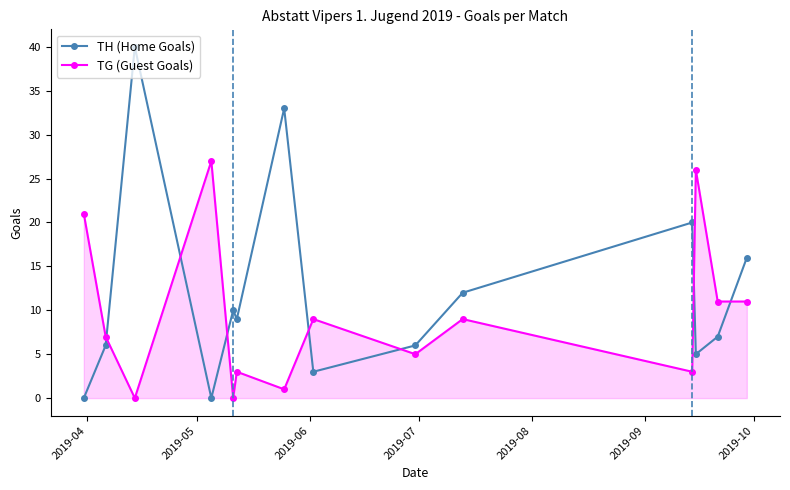

List the series in order of their peak value, lowest first.

TG (Guest Goals), TH (Home Goals)